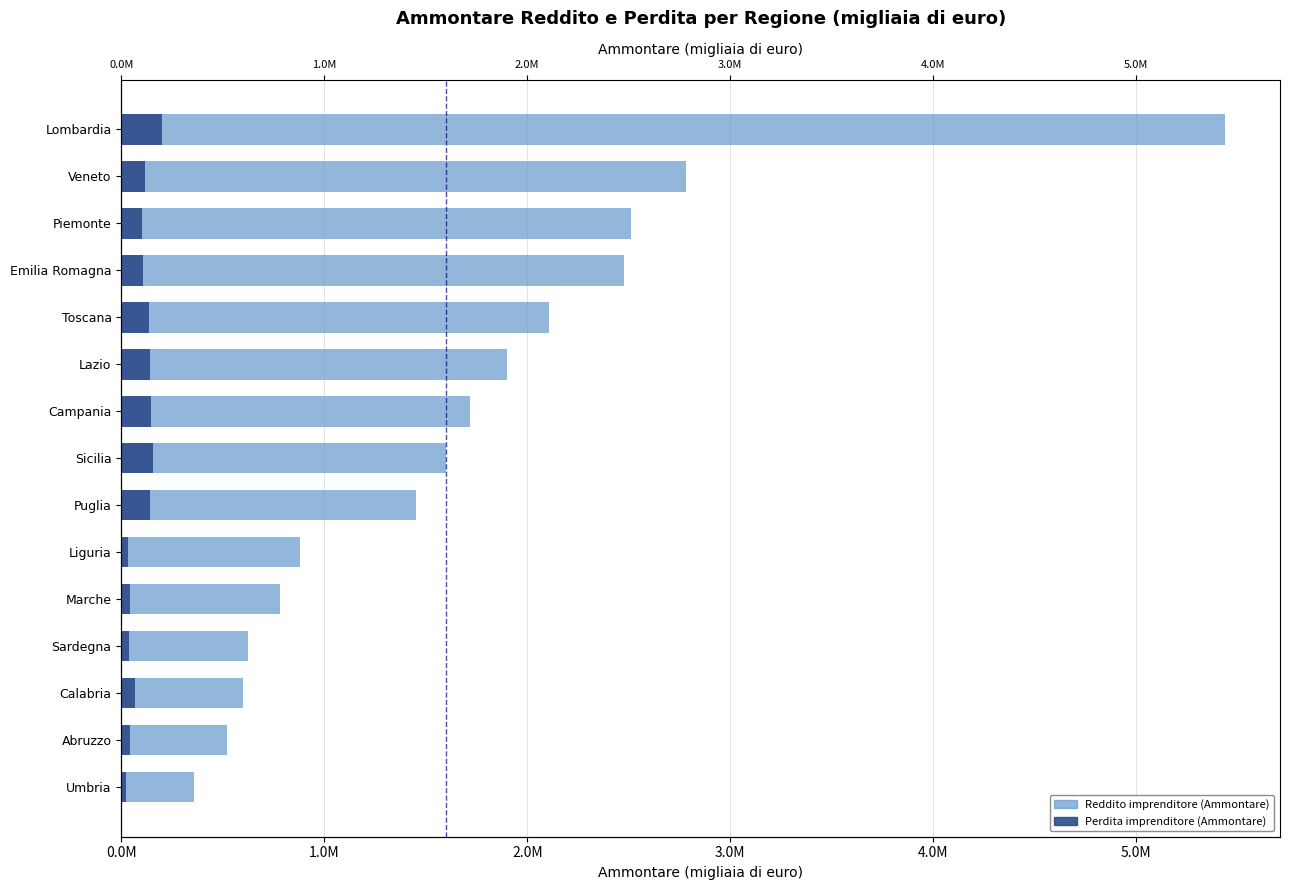

What is the total value across all series at Abruzzo?

558690